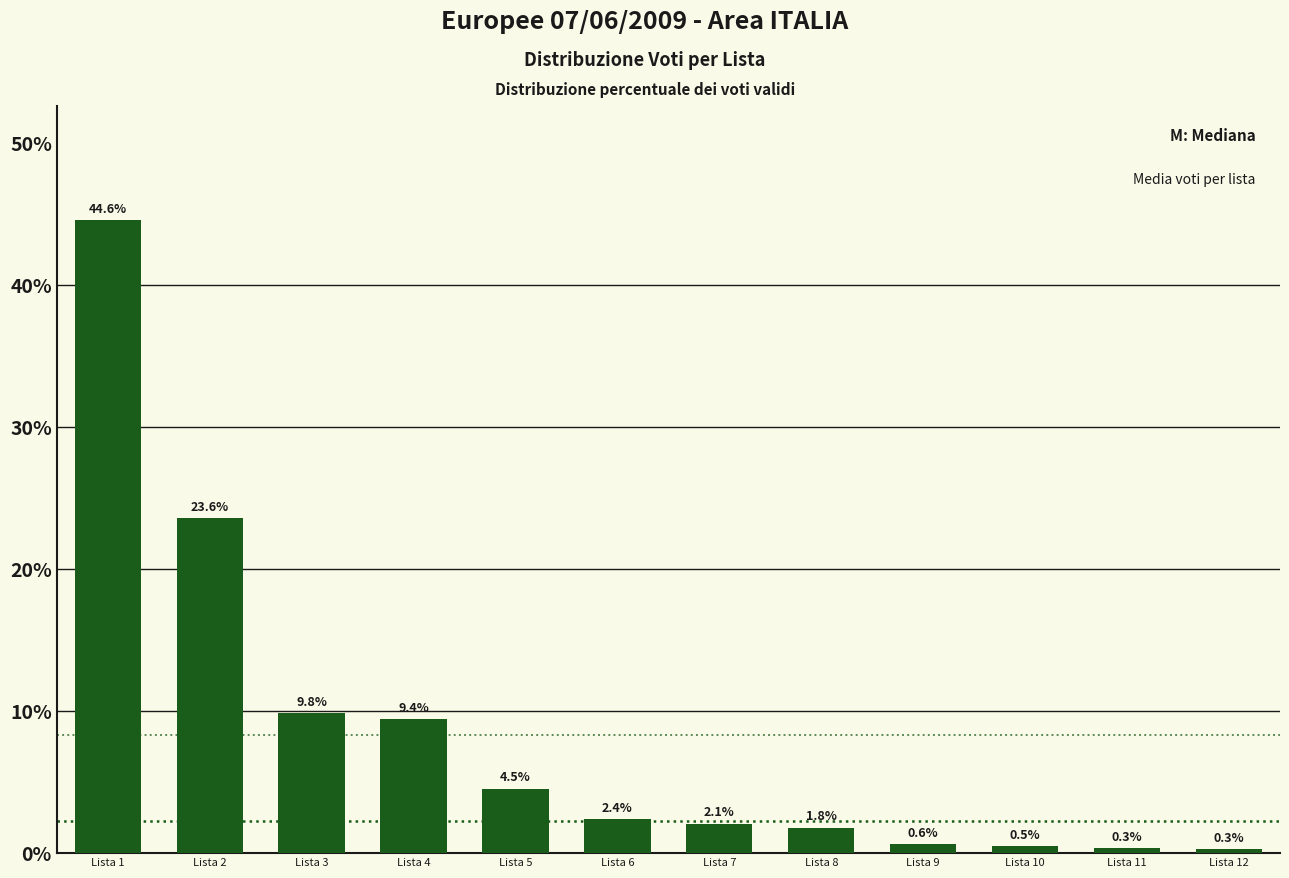

Reading right to left, extract all data points from this chart.

0.3	0.3	0.5	0.6	1.8	2.1	2.4	4.5	9.4	9.8	23.6	44.6